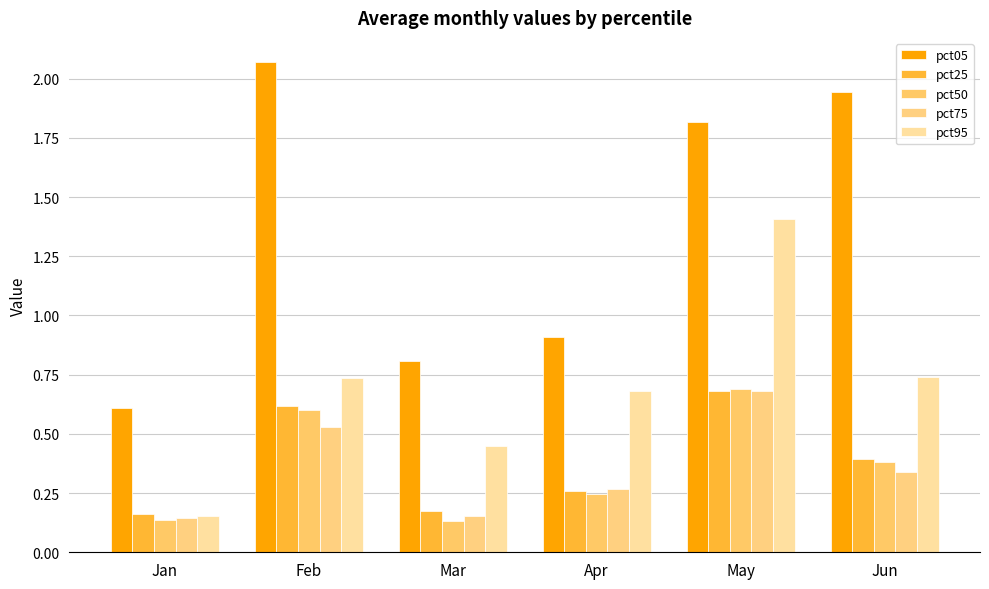

Which series has the widest spread of values?

pct05